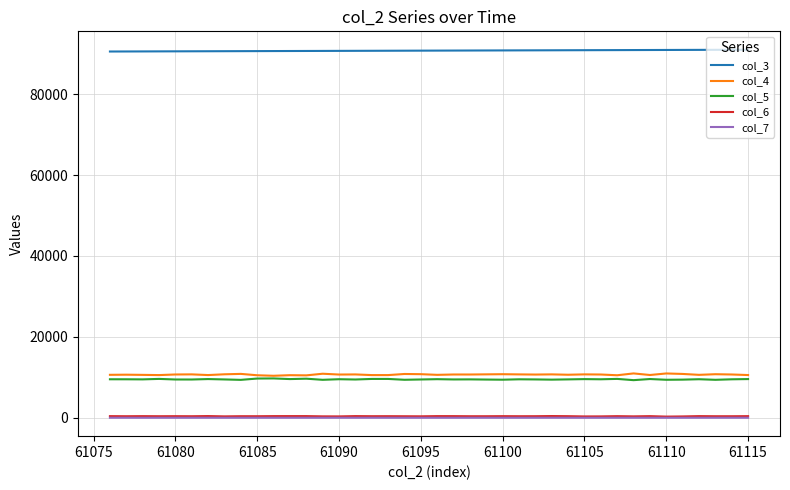

Which series has the largest total across all categories?

col_3